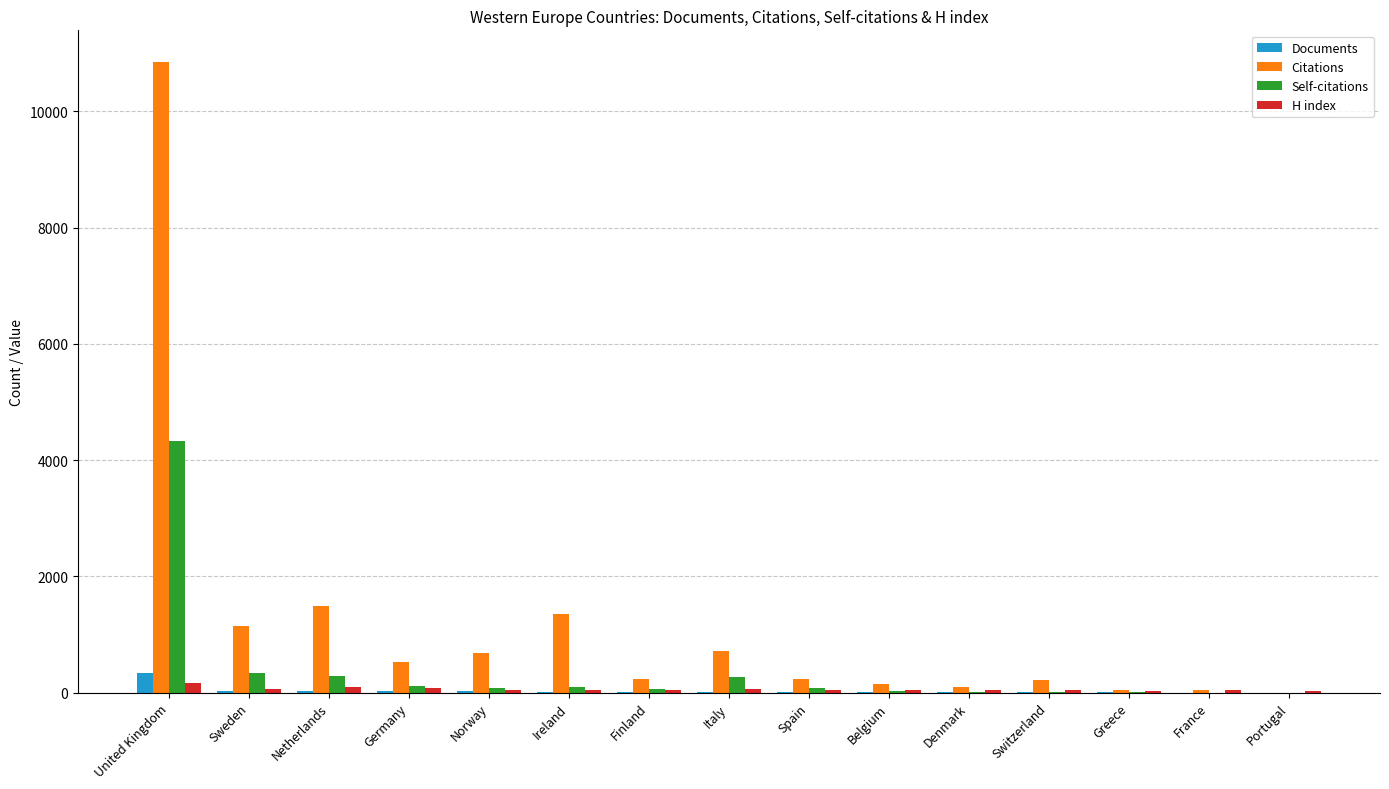

Which category has the highest value in the Self-citations series?

United Kingdom